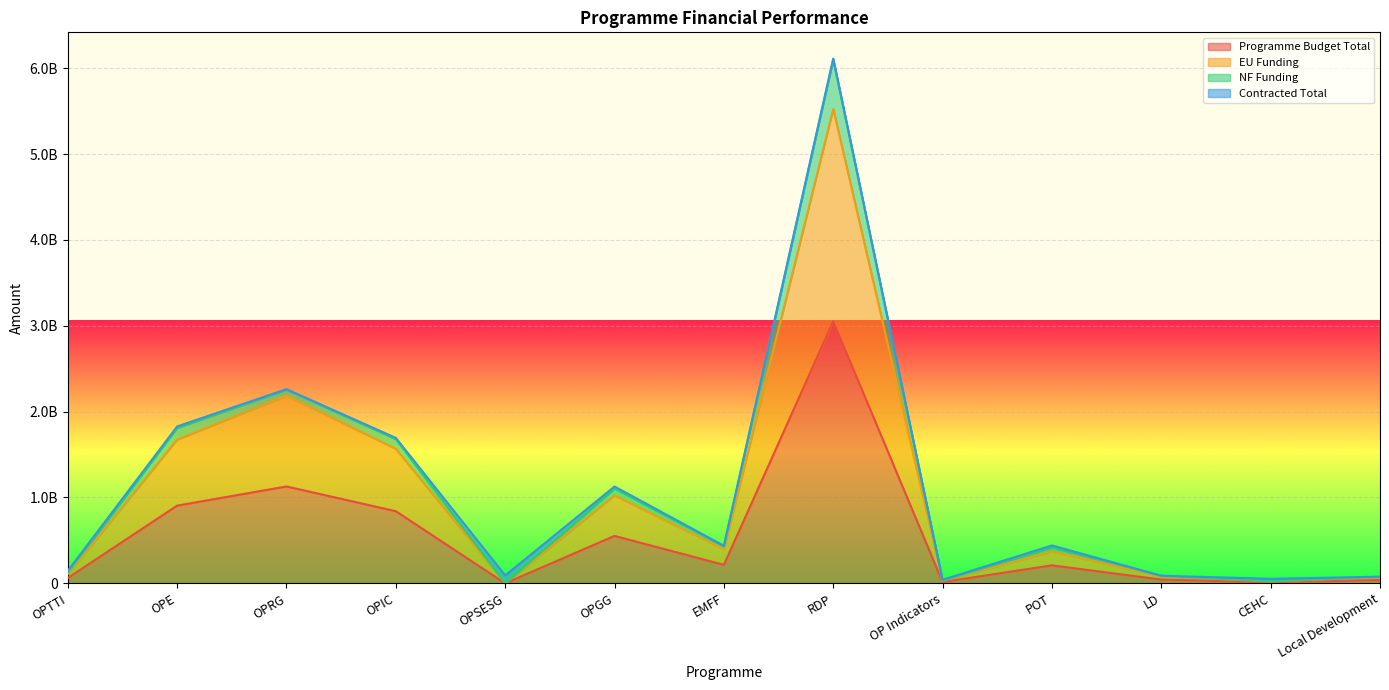

Read the Programme Budget Total value at LD.

43979444.7